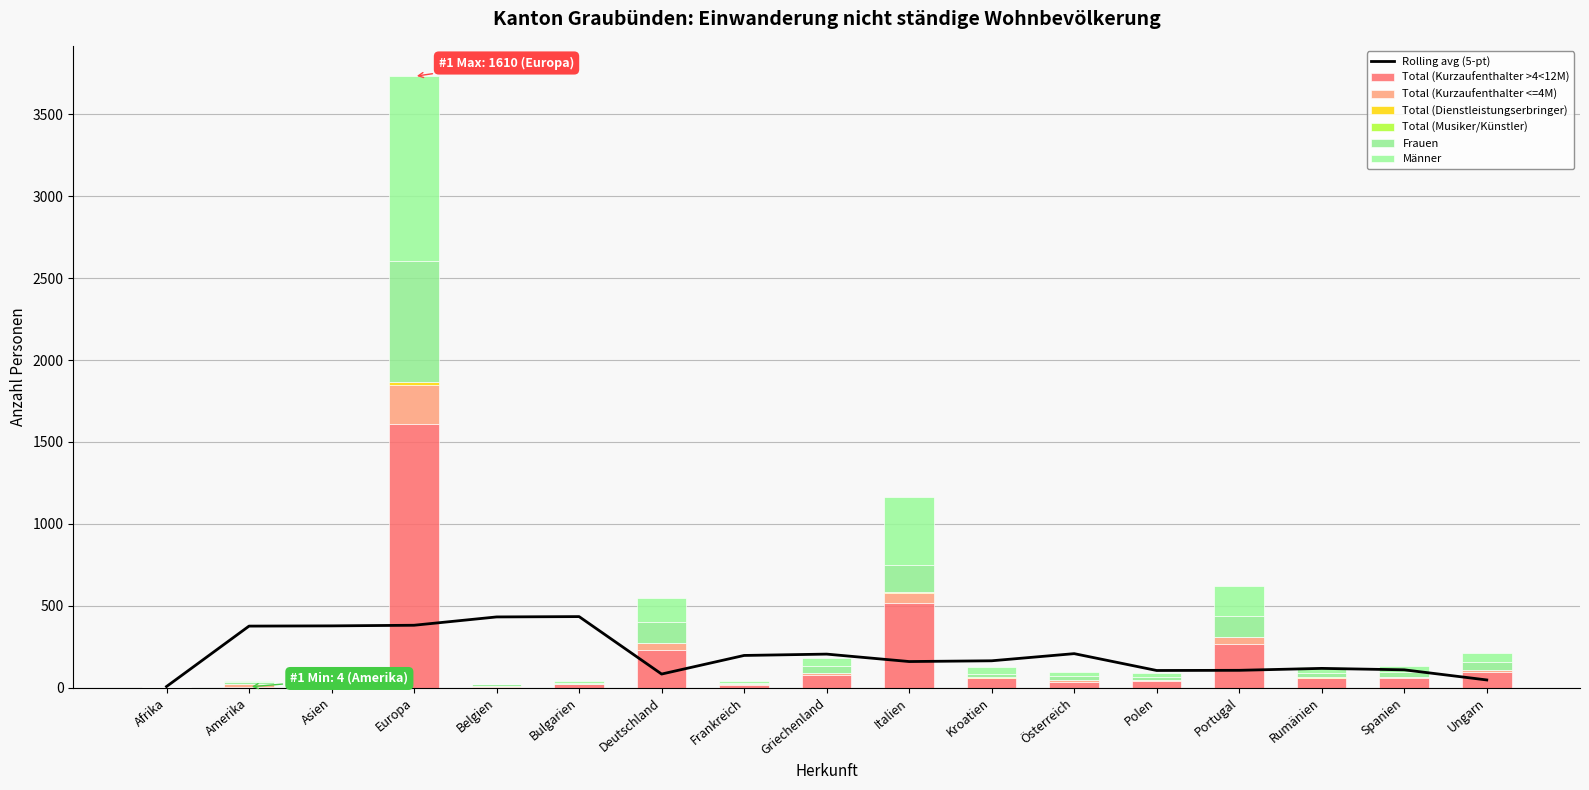

Reading left to right, extract all data points from this chart.

Total (Kurzaufenthalter >4<12M): Afrika=0	Amerika=4	Asien=6	Europa=1610	Belgien=6	Bulgarien=19	Deutschland=232	Frankreich=17	Griechenland=78	Italien=518	Kroatien=57	Österreich=34	Polen=37	Portugal=265	Rumänien=56	Spanien=56	Ungarn=93
Total (Kurzaufenthalter <=4M): Afrika=1	Amerika=15	Asien=5	Europa=235	Belgien=1	Bulgarien=1	Deutschland=41	Frankreich=4	Griechenland=13	Italien=57	Kroatien=4	Österreich=12	Polen=7	Portugal=44	Rumänien=5	Spanien=10	Ungarn=12
Total (Dienstleistungserbringer): Afrika=1	Amerika=0	Asien=0	Europa=18	Belgien=5	Bulgarien=0	Deutschland=1	Frankreich=0	Griechenland=0	Italien=7	Kroatien=2	Österreich=0	Polen=0	Portugal=0	Rumänien=1	Spanien=1	Ungarn=0
Total (Musiker/Künstler): Afrika=0	Amerika=2	Asien=2	Europa=3	Belgien=0	Bulgarien=0	Deutschland=0	Frankreich=0	Griechenland=0	Italien=0	Kroatien=0	Österreich=0	Polen=0	Portugal=0	Rumänien=0	Spanien=0	Ungarn=0
Frauen: Afrika=0	Amerika=12	Asien=6	Europa=738	Belgien=7	Bulgarien=7	Deutschland=129	Frankreich=7	Griechenland=38	Italien=167	Kroatien=20	Österreich=27	Polen=20	Portugal=125	Rumänien=29	Spanien=26	Ungarn=54
Männer: Afrika=2	Amerika=9	Asien=7	Europa=1128	Belgien=5	Bulgarien=13	Deutschland=145	Frankreich=14	Griechenland=53	Italien=415	Kroatien=43	Österreich=19	Polen=24	Portugal=184	Rumänien=33	Spanien=41	Ungarn=51